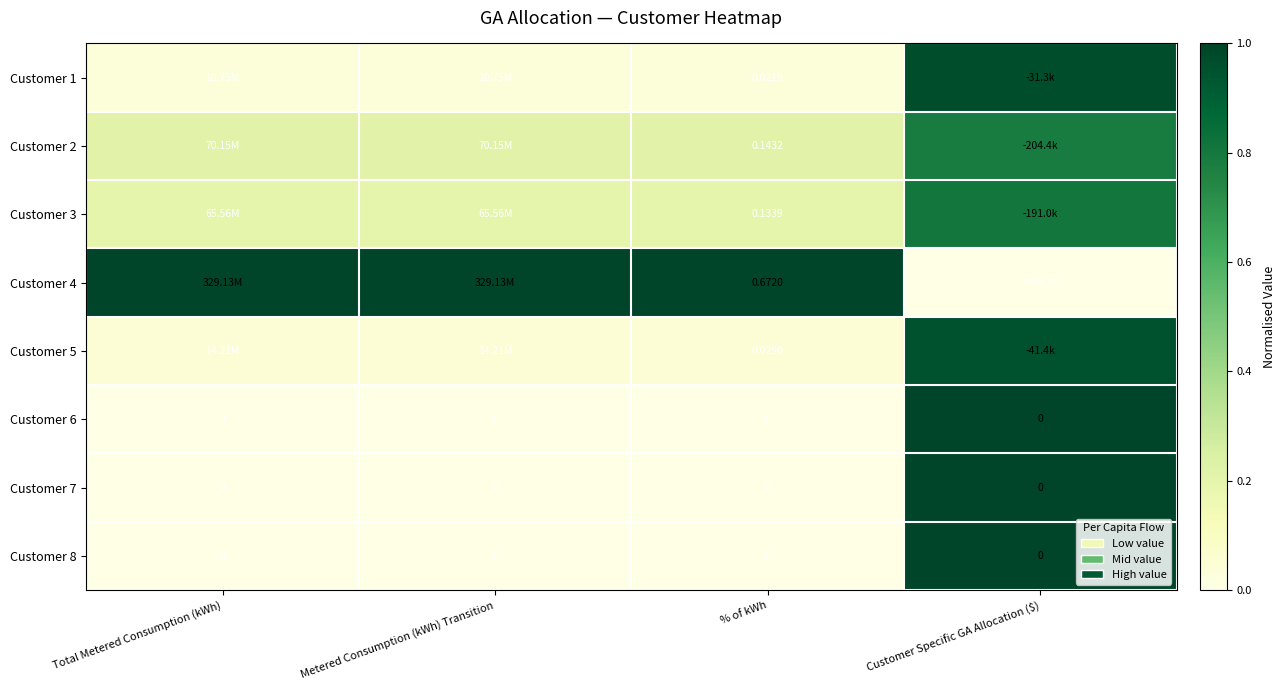

The Customer 8 series shows 0.0 at Total Metered Consumption (kWh). True or false?

True